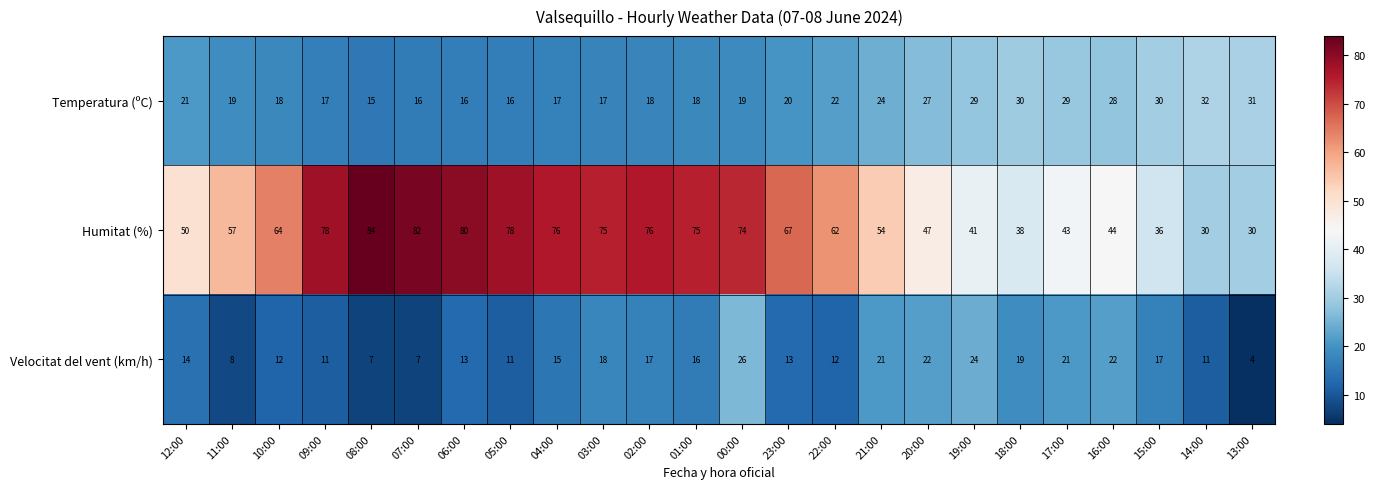

What is the difference between the second highest and second lowest values in the Velocitat del vent (km/h) series?

17